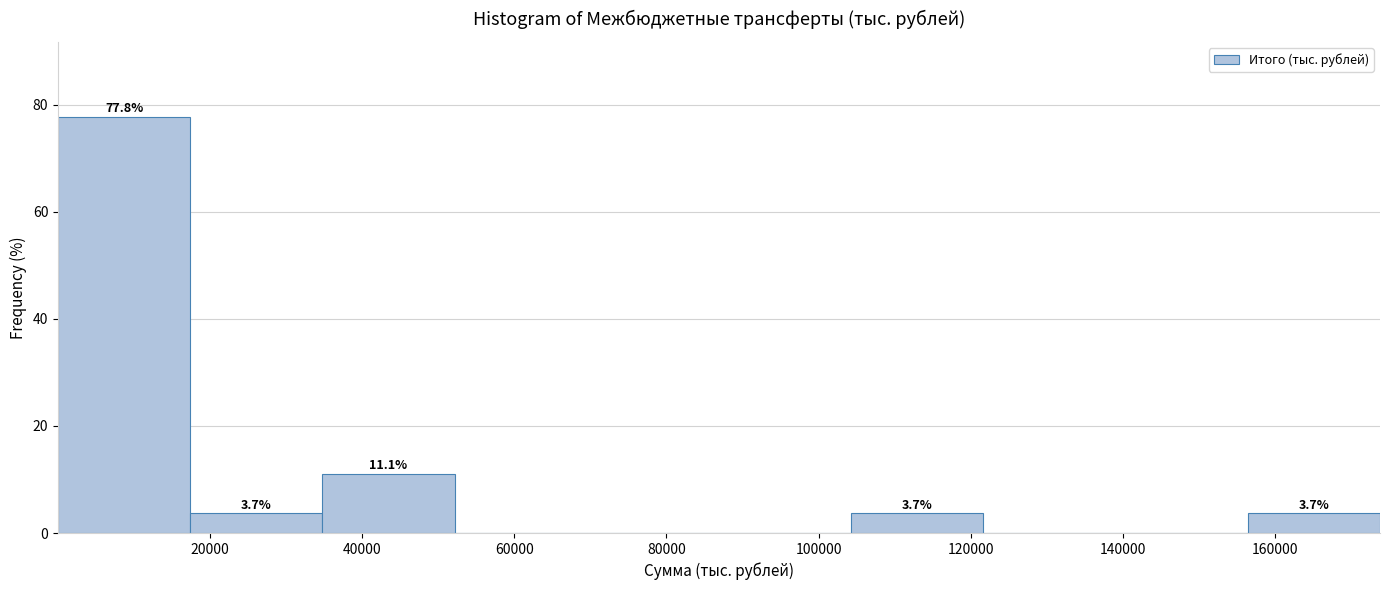

Over which range of the x-axis is the bar tallest?

0 to 18000